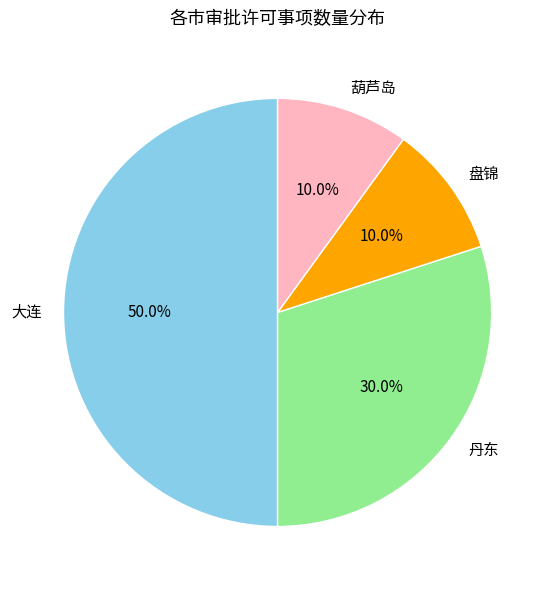

Count the number of slices in the pie.

4